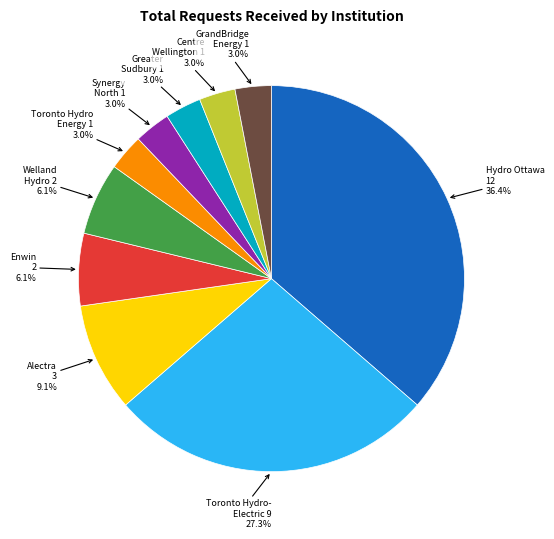

How many segments does this pie chart have?

10